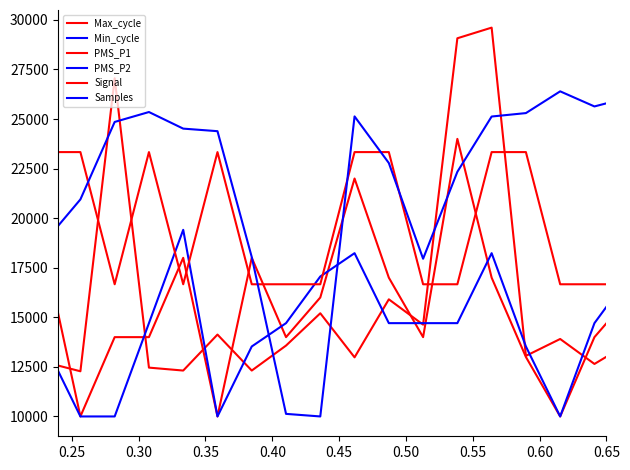

Is the value of Samples at 0.30 greater than the value of Signal at 39?

Yes